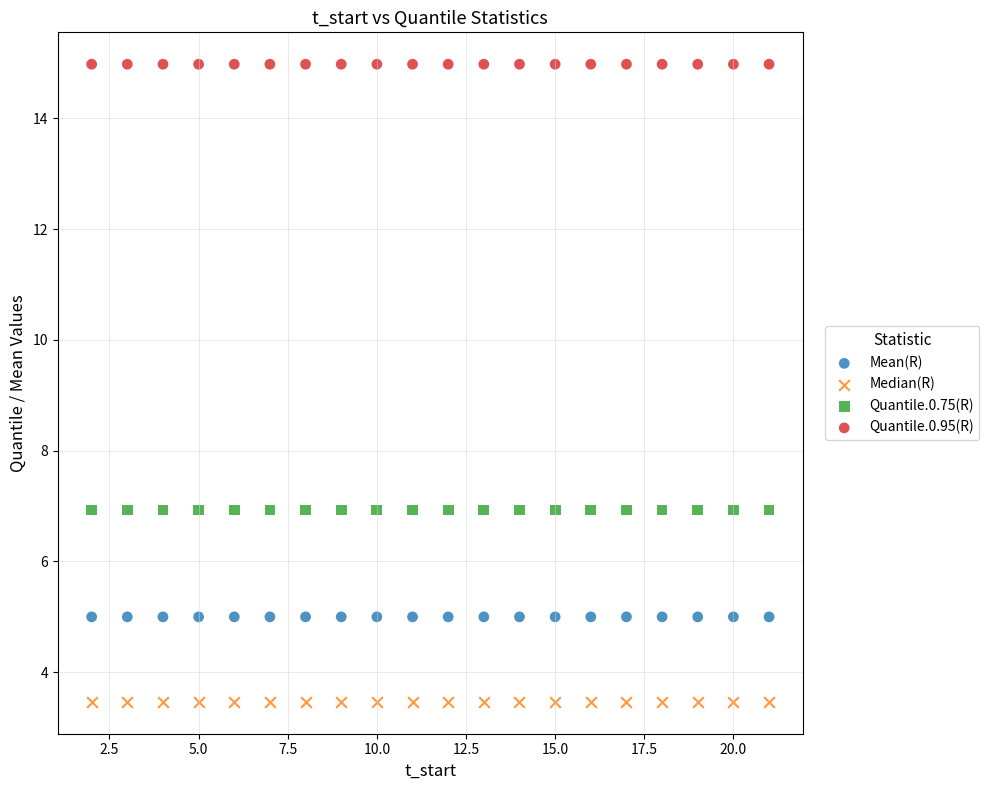

Which series contains the lowest Y value?

Median(R)